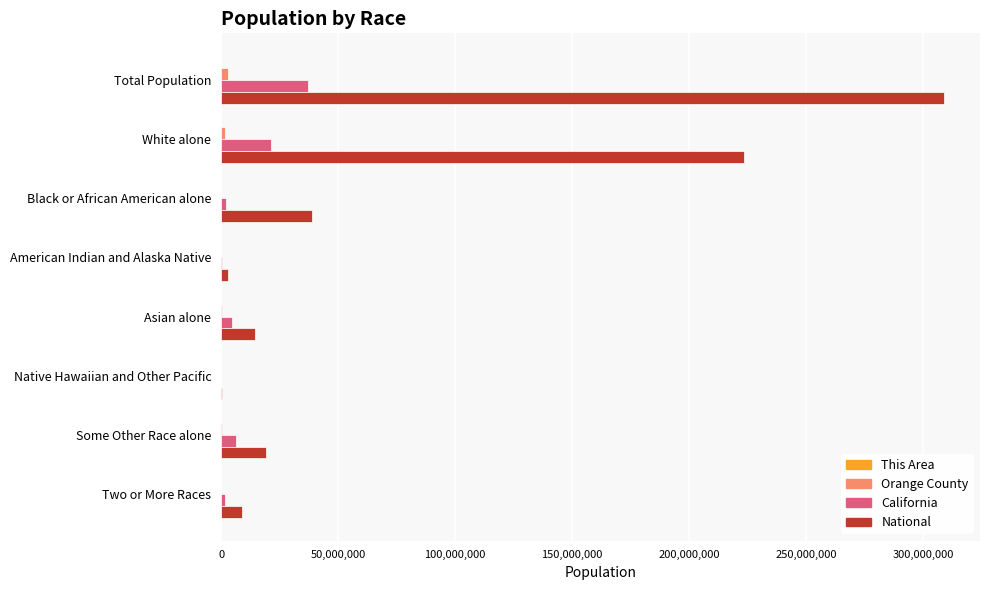

Where is National nearest to the value 154642775?

White alone